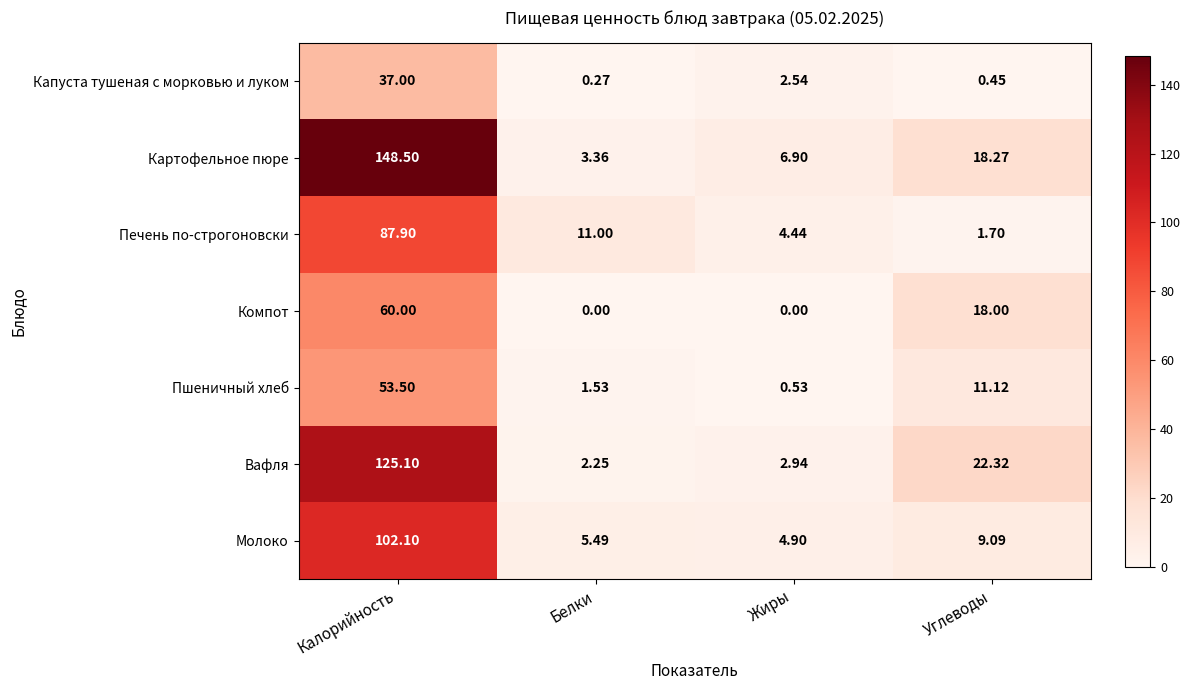

At which category is the sum across all series the highest?

Калорийность